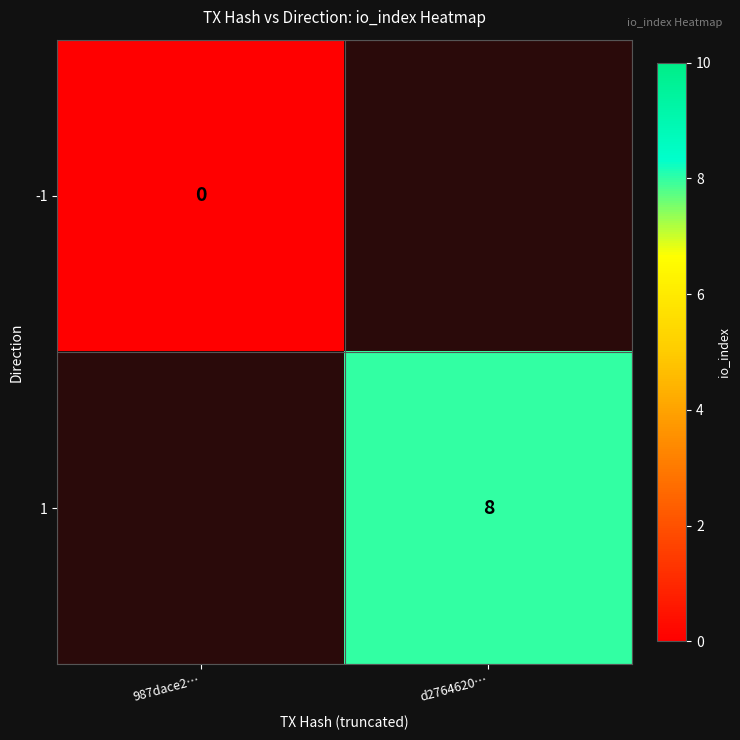

The value of 1 at d2764620… is 8. True or false?

True